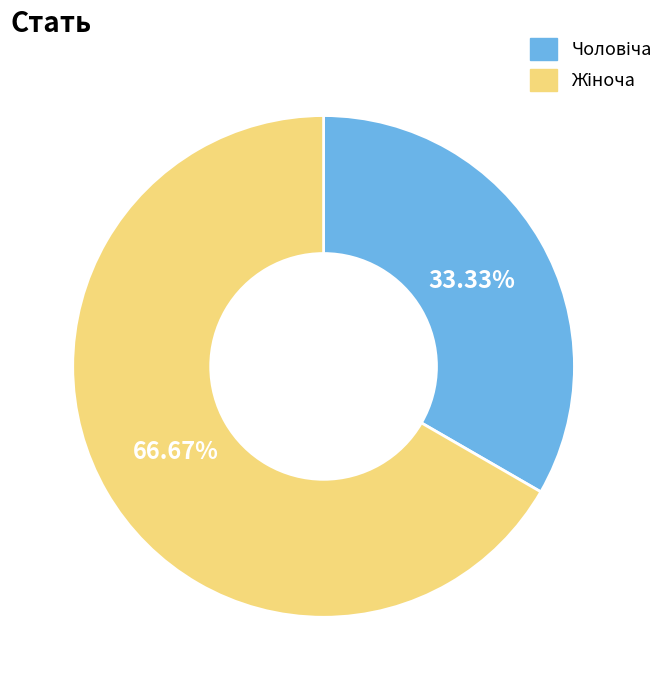

Does any single category account for the majority?

Yes